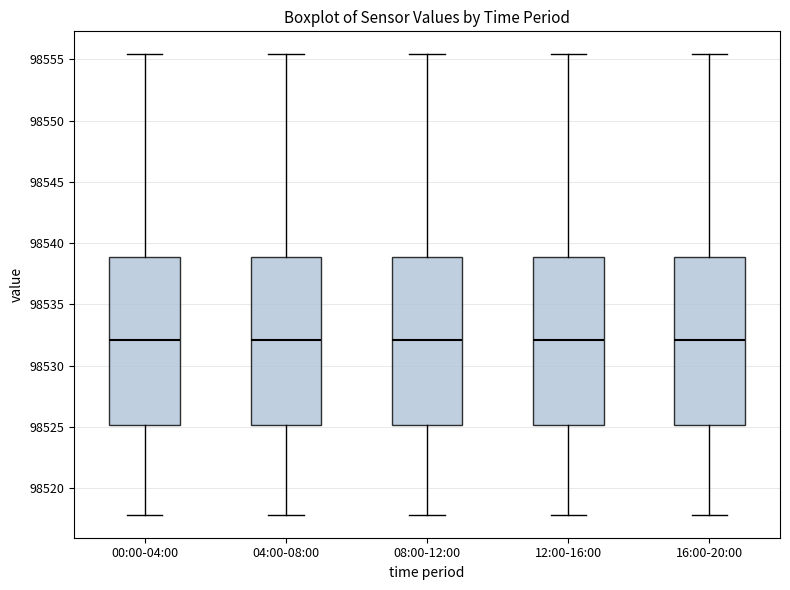

Reading left to right, read every box against the y-axis: the position of its median line, the range the box covers, and the ends of its whiskers. The values are not printed on the chart, so give them approximately, as read against the axis.

00:00-04:00: median 98532.0, box 98525.0 to 98539.0, whiskers 98518.0 to 98555.5
04:00-08:00: median 98532.0, box 98525.0 to 98539.0, whiskers 98518.0 to 98555.5
08:00-12:00: median 98532.0, box 98525.0 to 98539.0, whiskers 98518.0 to 98555.5
12:00-16:00: median 98532.0, box 98525.0 to 98539.0, whiskers 98518.0 to 98555.5
16:00-20:00: median 98532.0, box 98525.0 to 98539.0, whiskers 98518.0 to 98555.5